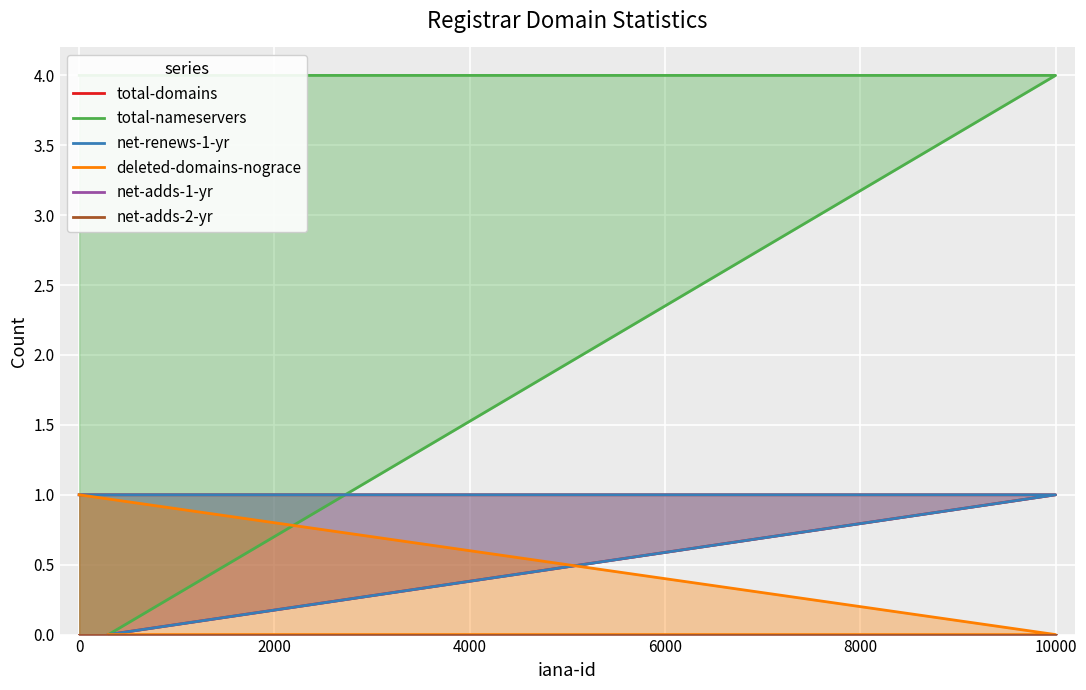

How many categories are shown in the chart?

3